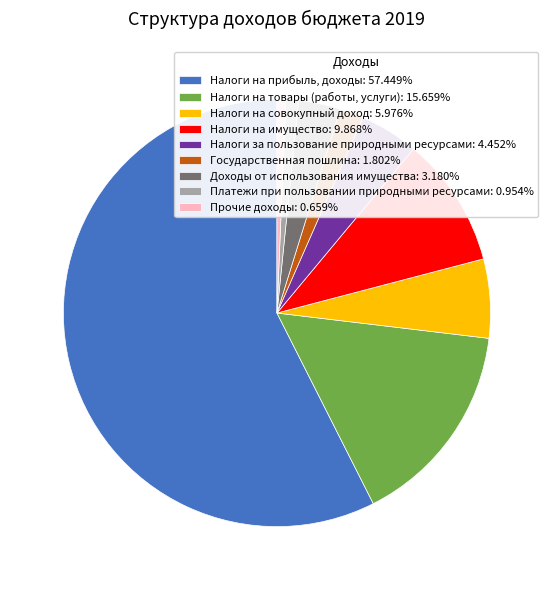

Combined, do Налоги на прибыль, доходы: 57.449% and Государственная пошлина: 1.802% account for over 50%?

Yes